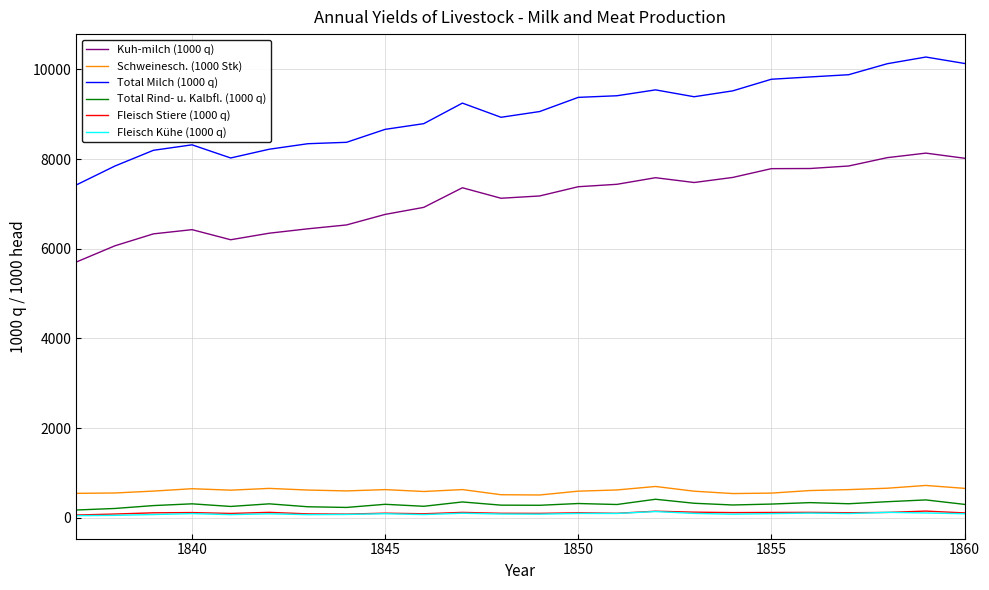

Which series has the largest range (max minus min)?

Total Milch (1000 q)